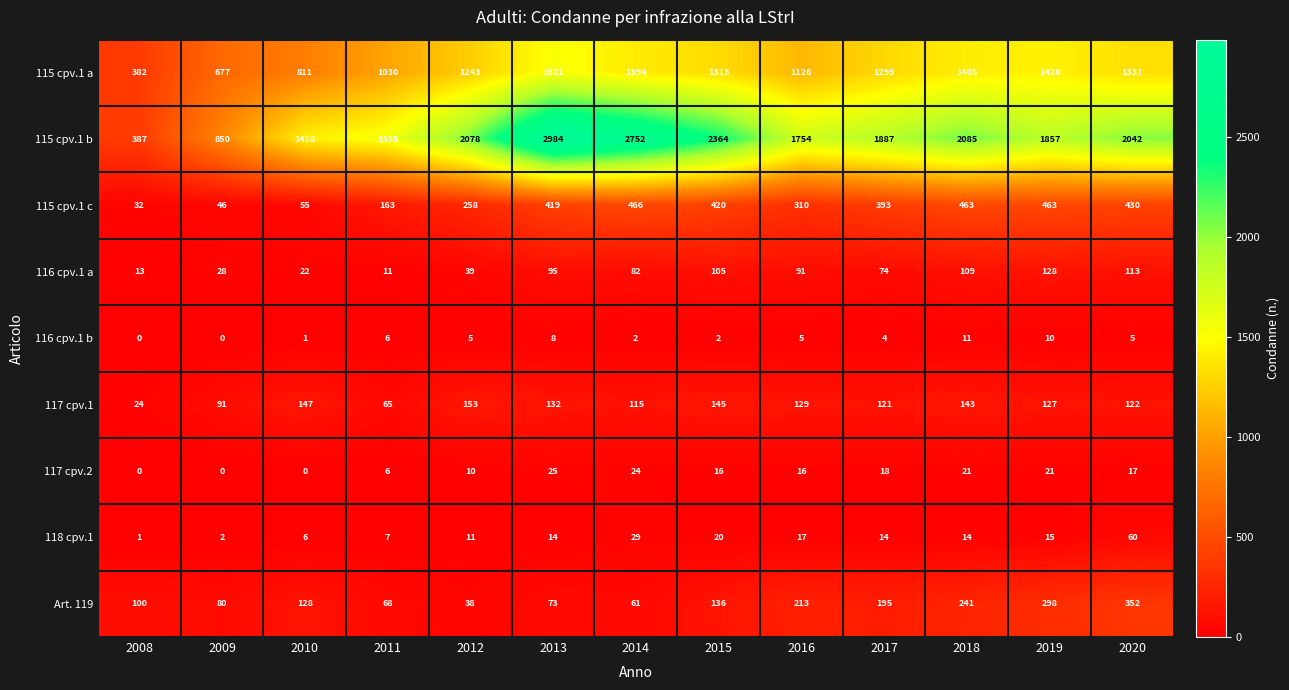

What is the minimum value for 115 cpv.1 a?

382